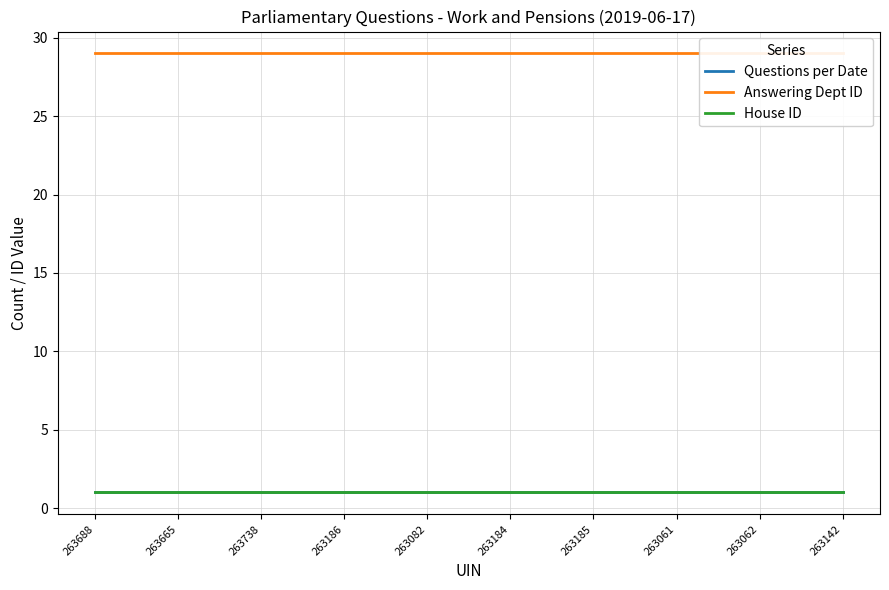

Between 263665 and 263738, which series saw the biggest shift?

Questions per Date